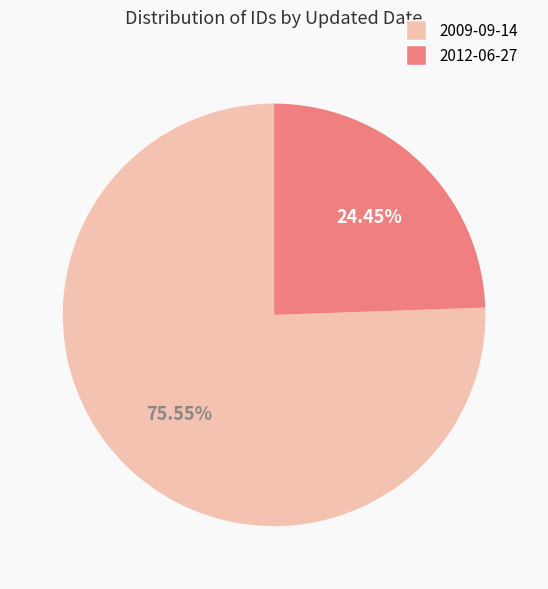

What is the smallest slice in the pie chart?

2012-06-27